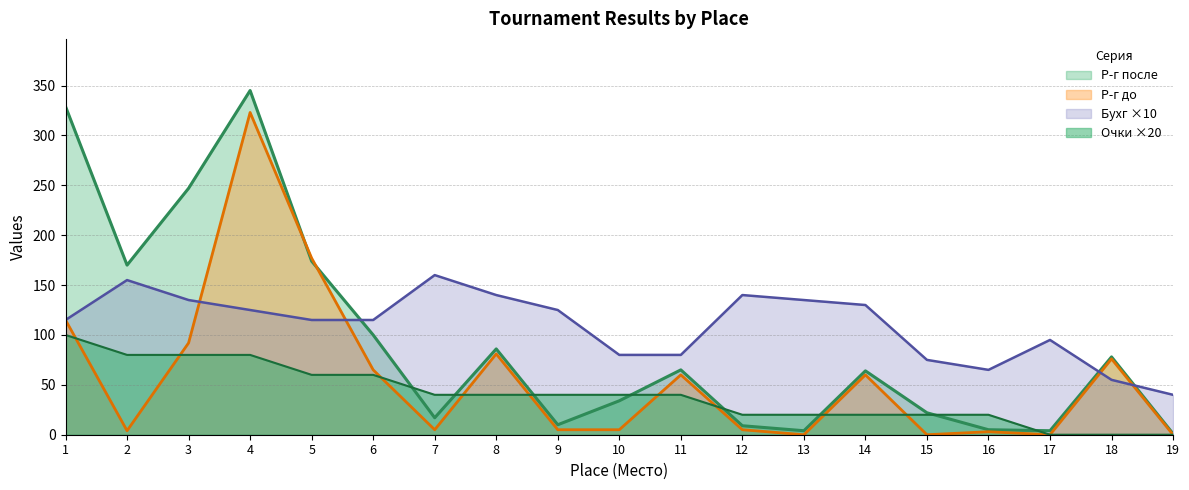

Which series changed the most between 2 and 10?

Р-г после